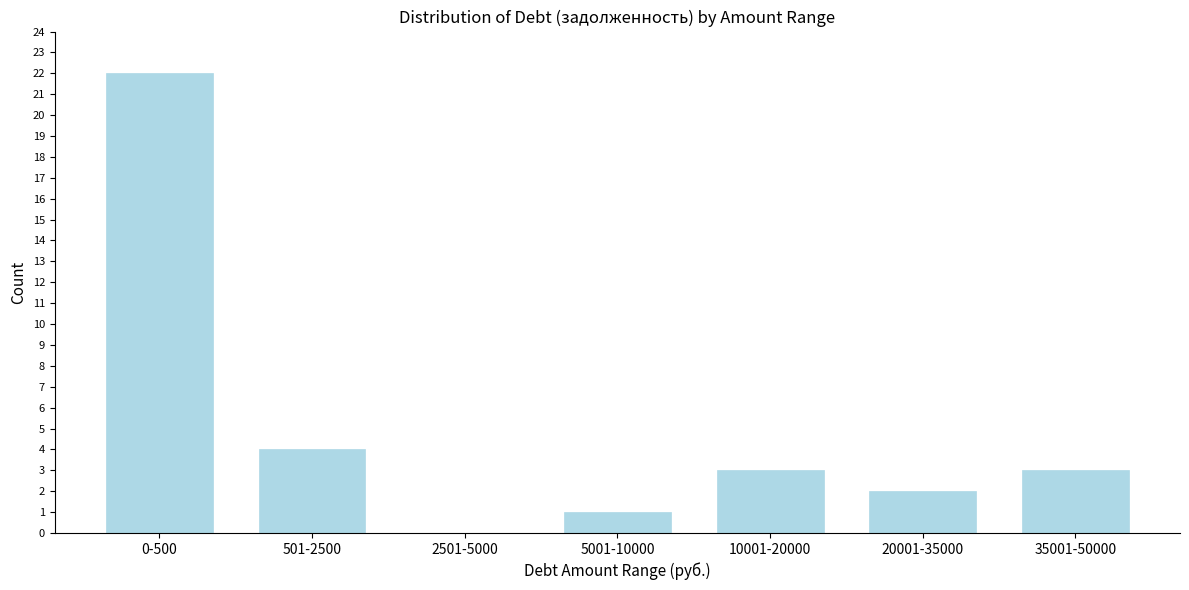

Reading right to left, extract all data points from this chart.

35001-50000=3	20001-35000=2	10001-20000=3	5001-10000=1	2501-5000=0	501-2500=4	0-500=22